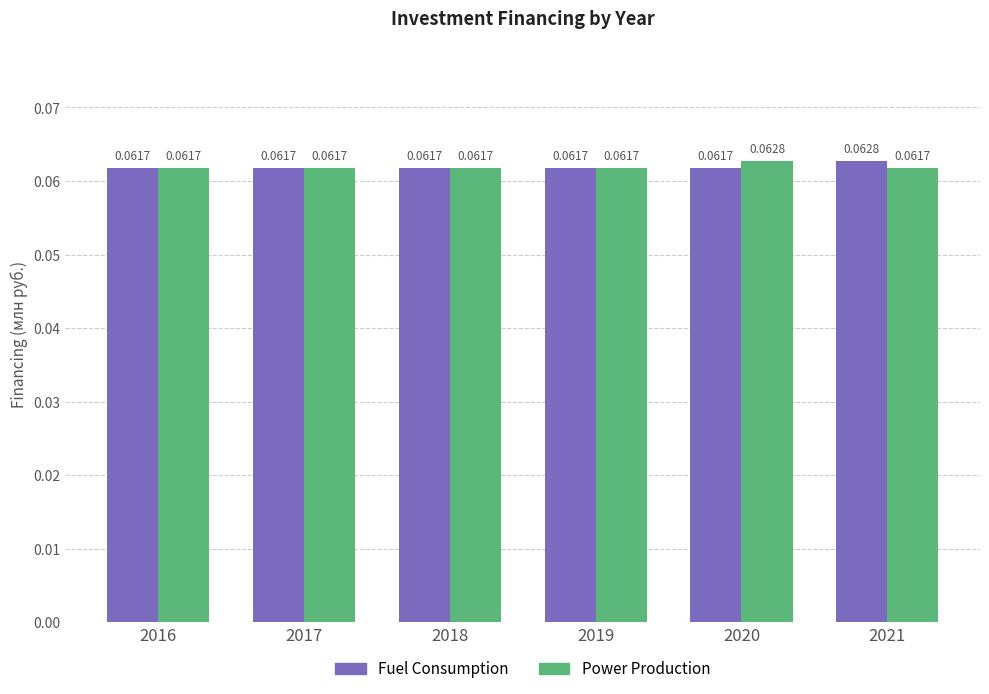

What is the sum of all Power Production values?

0.4